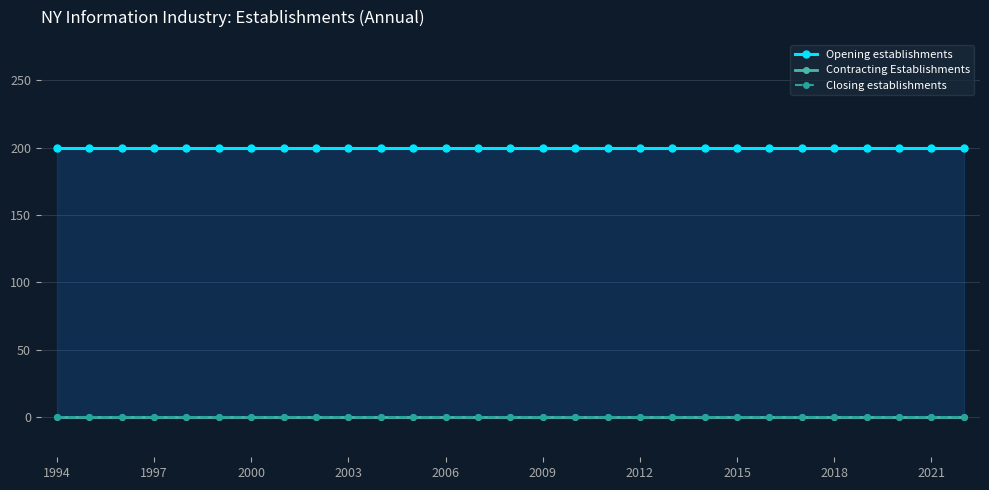

What is the difference between the highest and lowest values at 2000?

200